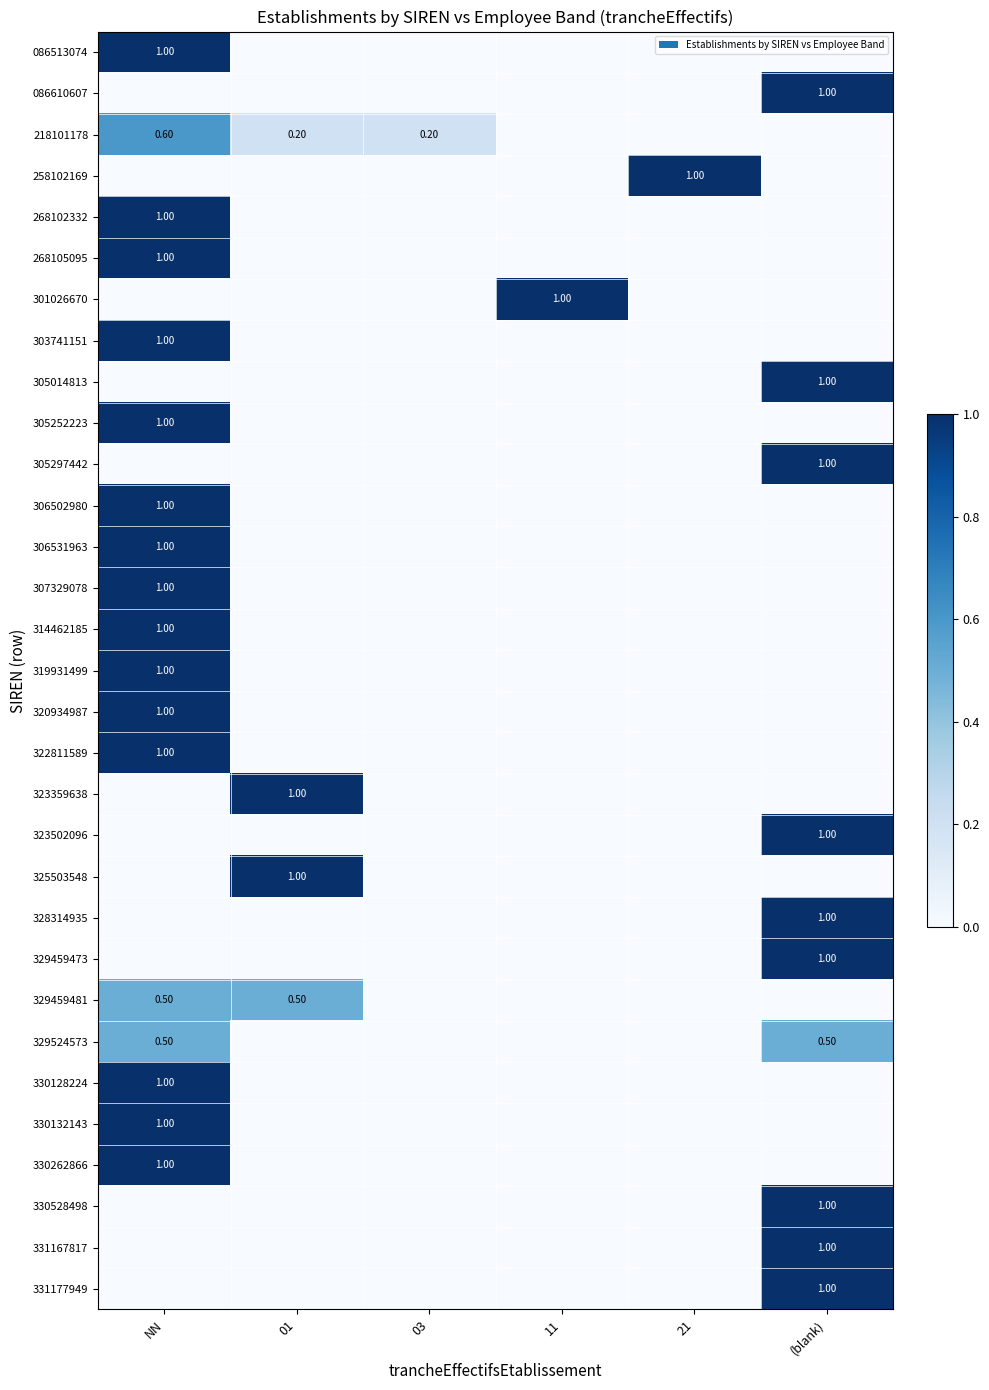

True or false: 323359638 has a value of -0.4 at 21.

False